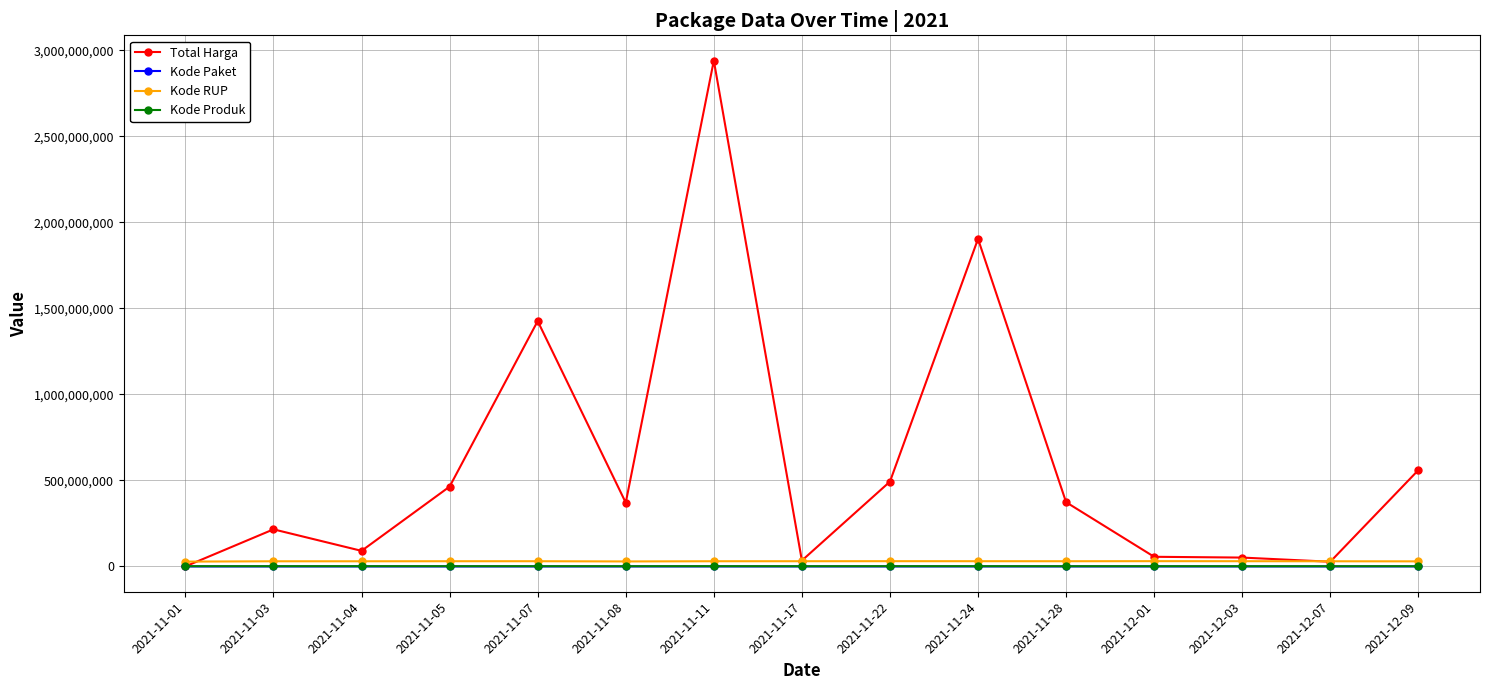

True or false: Kode RUP and Kode Produk cross at least once.

False